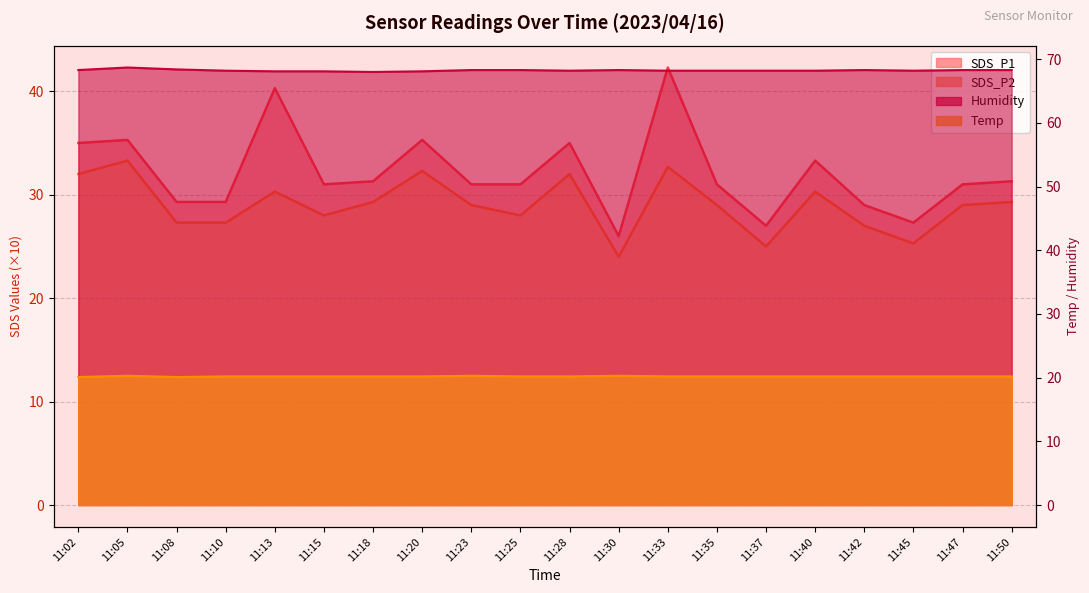

Is the value of Temp at 11:25 greater than the value of SDS_P2 at 11:02?

No